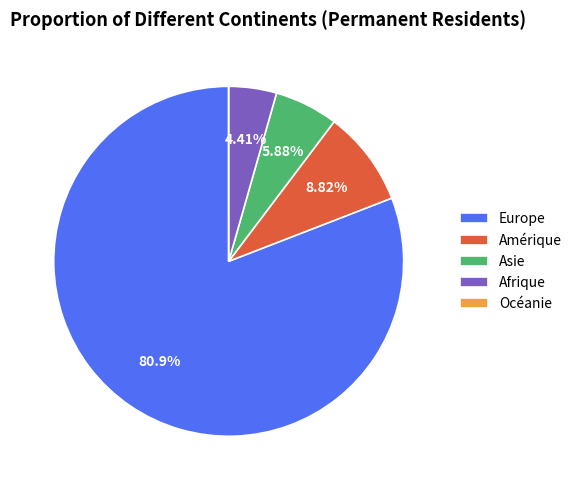

What is the largest slice in the pie chart?

Europe